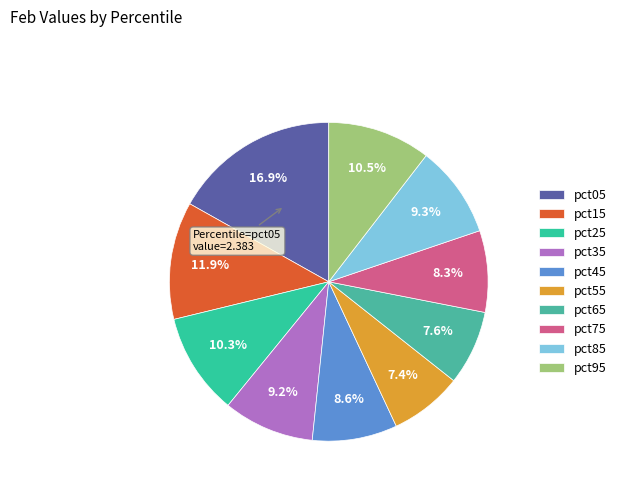

What percentage do pct45 and pct25 together represent?

18.9%